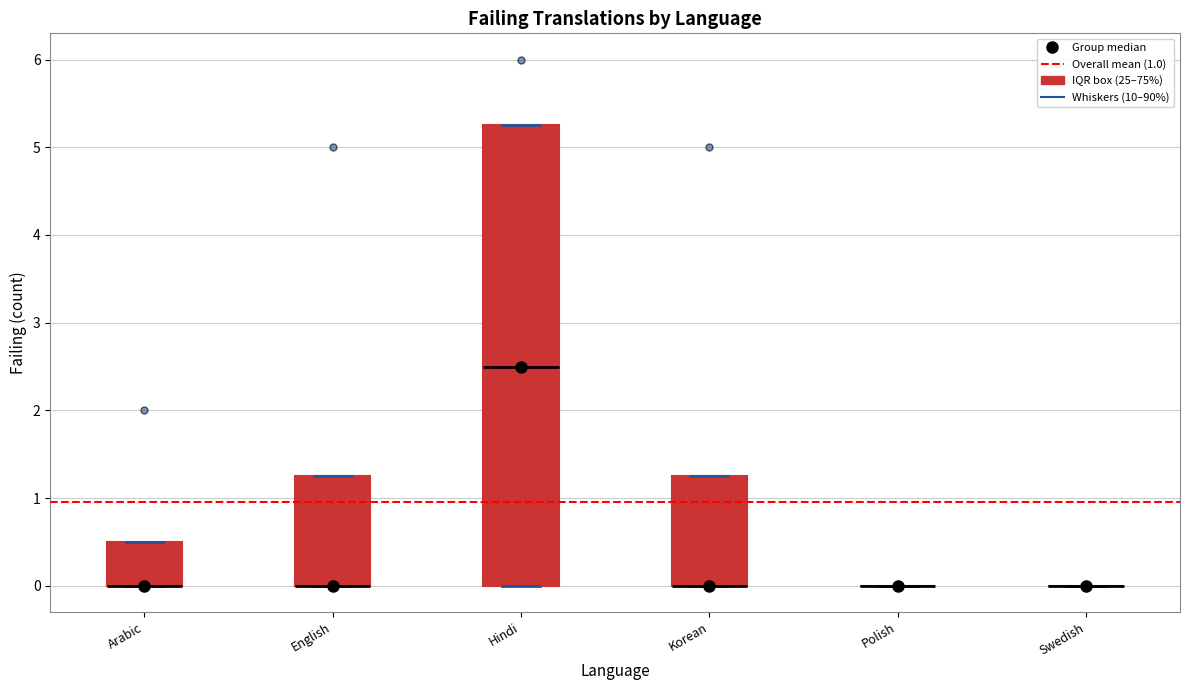

Reading left to right, transcribe this box plot: for each box, give where its median line is, the range the box spans, and where its two whiskers end, as read against the y-axis. The values are not printed on the chart, so give them approximately, as read against the axis.

Arabic: median 0.0 (drawn on the box's lower edge), box 0.0 to 0.5, whiskers 0.0 to 0.5
English: median 0.0 (drawn on the box's lower edge), box 0.0 to 1.3, whiskers 0.0 to 1.3
Hindi: median 2.5, box 0.0 to 5.3, whiskers 0.0 to 5.3
Korean: median 0.0 (drawn on the box's lower edge), box 0.0 to 1.3, whiskers 0.0 to 1.3
Polish: box collapsed to a line at 0.0, whiskers 0.0 to 0.0
Swedish: box collapsed to a line at 0.0, whiskers 0.0 to 0.0